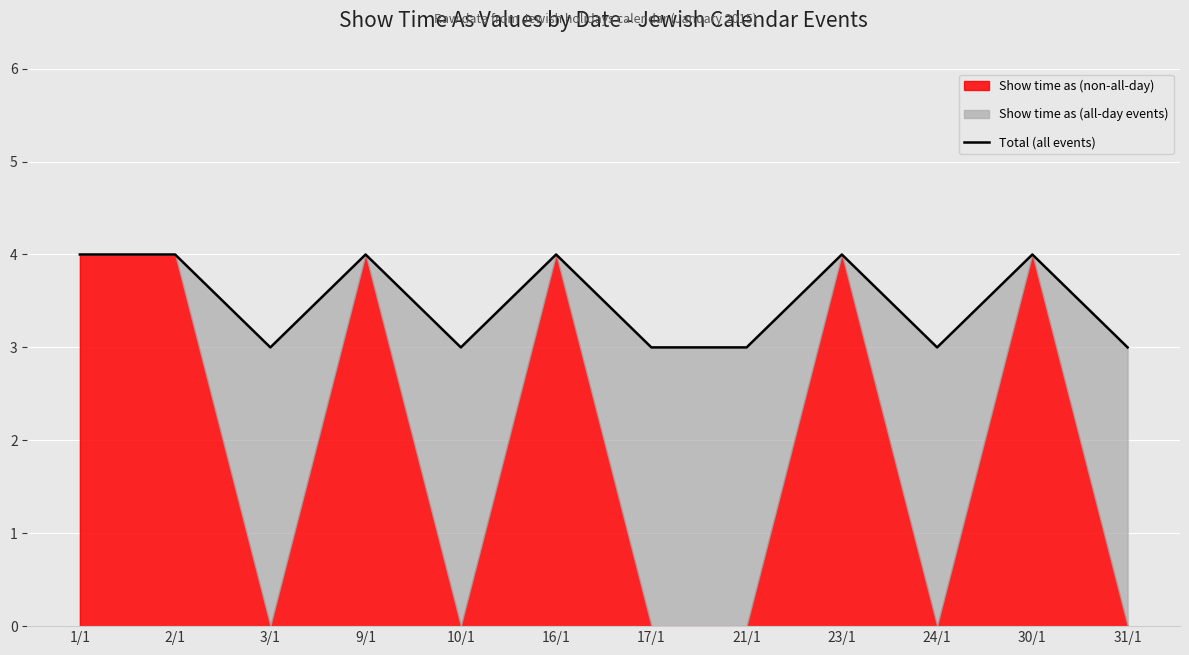

Rank the categories by value from highest to lowest.

1/1, 2/1, 9/1, 16/1, 23/1, 30/1, 3/1, 10/1, 17/1, 21/1, 24/1, 31/1